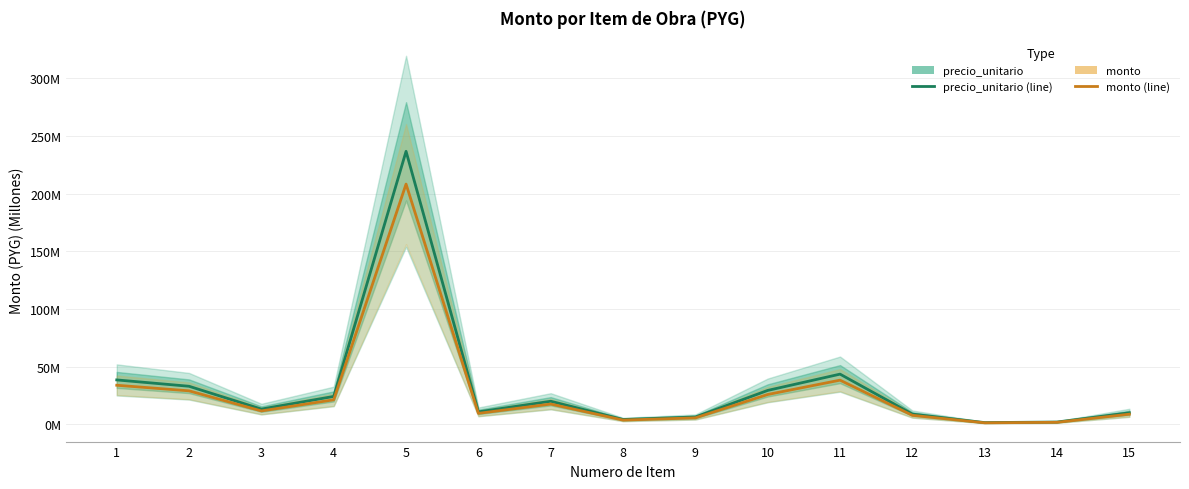

The value of monto at 13 is 1.3. True or false?

True